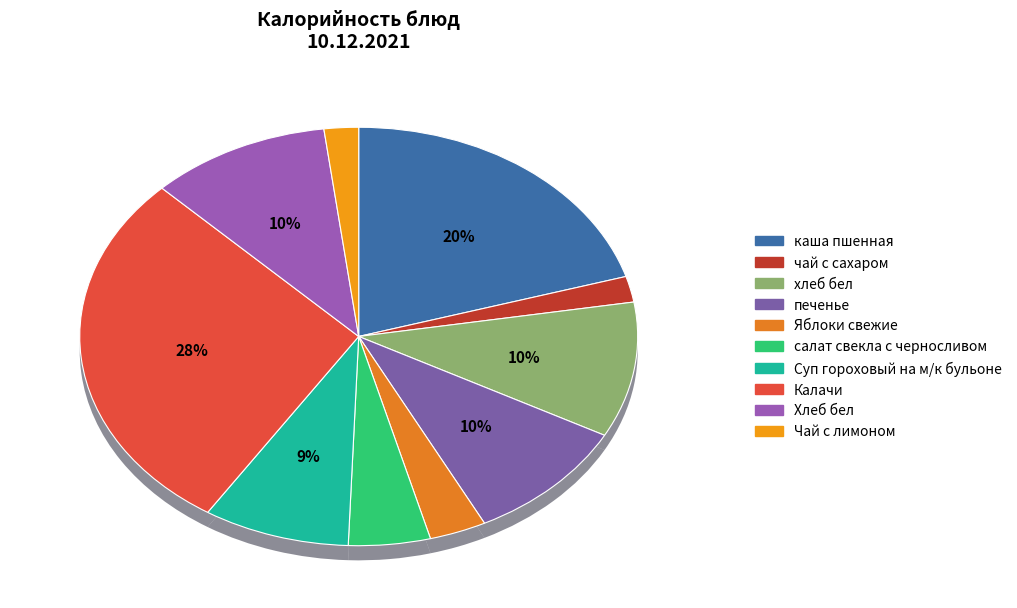

What is the ratio of the value at Хлеб бел to the value at хлеб бел?

1.0